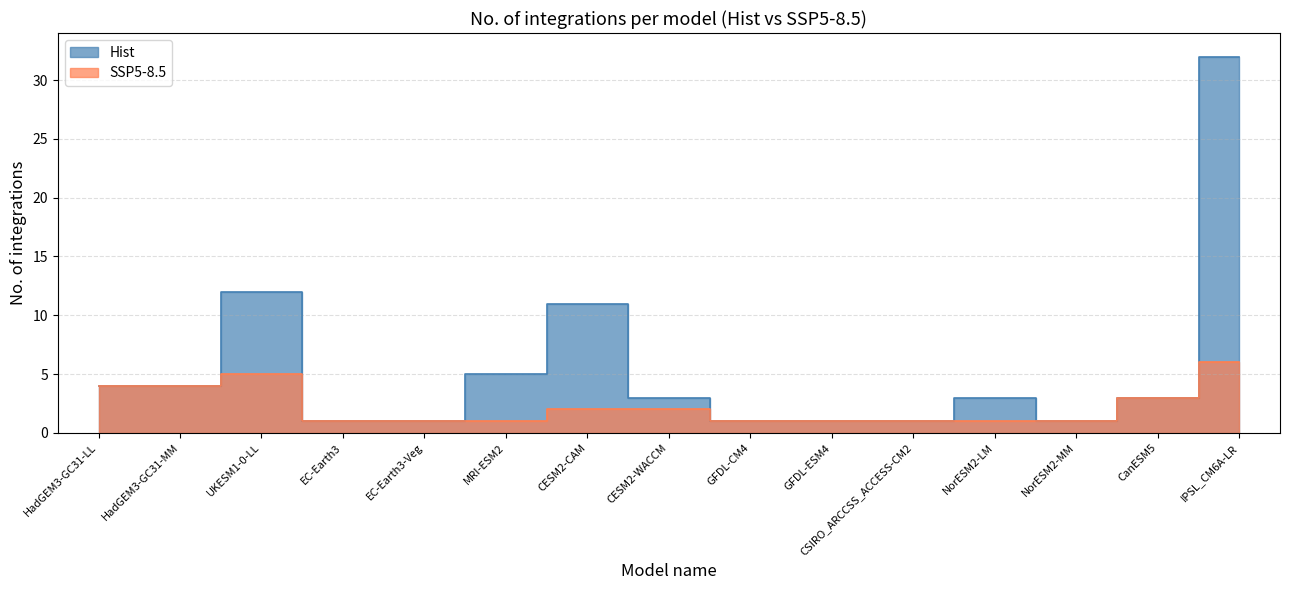

List the series in order of their overall mean, highest first.

Hist, SSP5-8.5